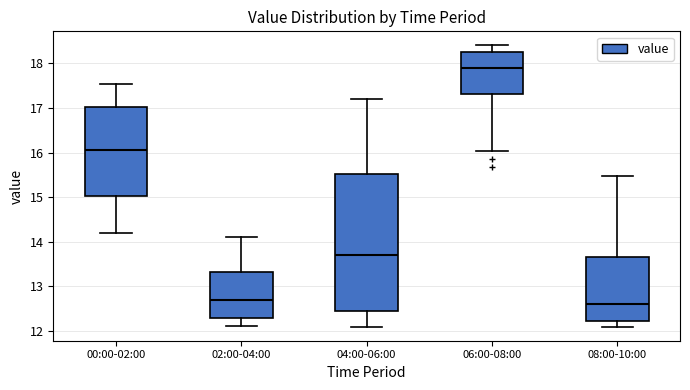

Which box is the tallest, from its lower edge to its upper edge?

04:00-06:00